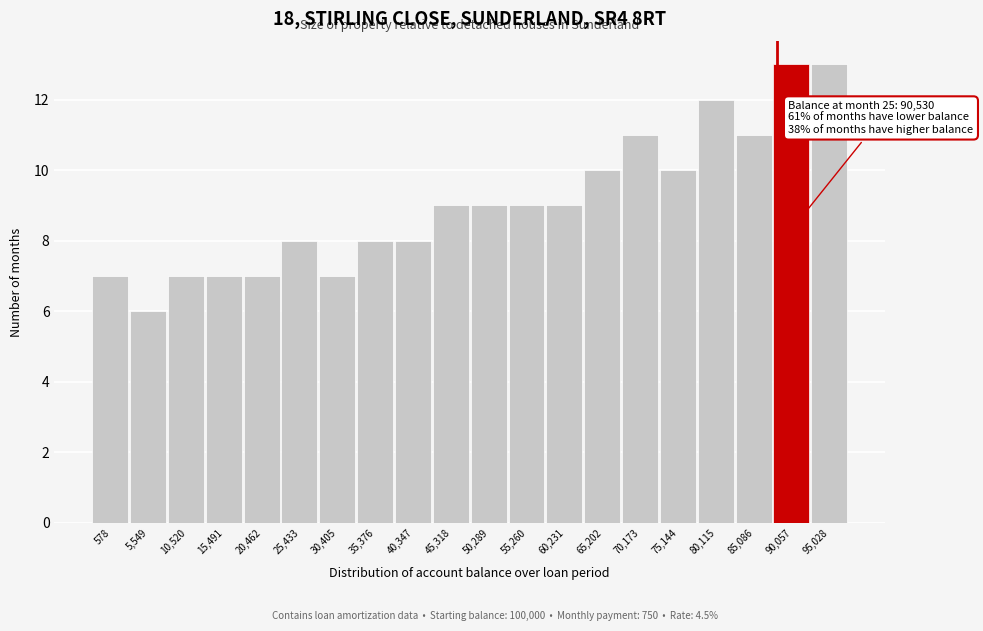

Reading left to right, transcribe all the data shown in this chart.

578=7	5,549=6	10,520=7	15,491=7	20,462=7	25,433=8	30,405=7	35,376=8	40,347=8	45,318=9	50,289=9	55,260=9	60,231=9	65,202=10	70,173=11	75,144=10	80,115=12	85,086=11	90,057=13	95,028=13